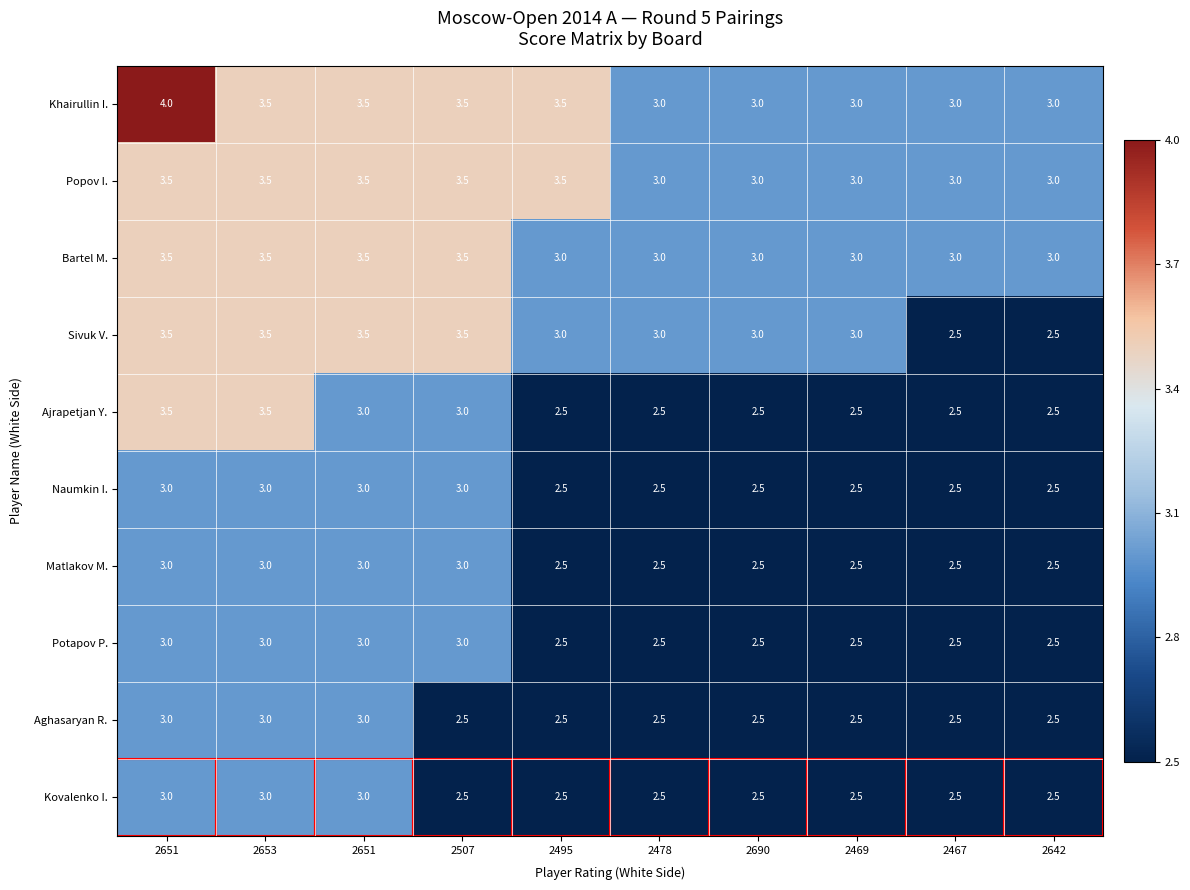

How many data points does each series have?

10